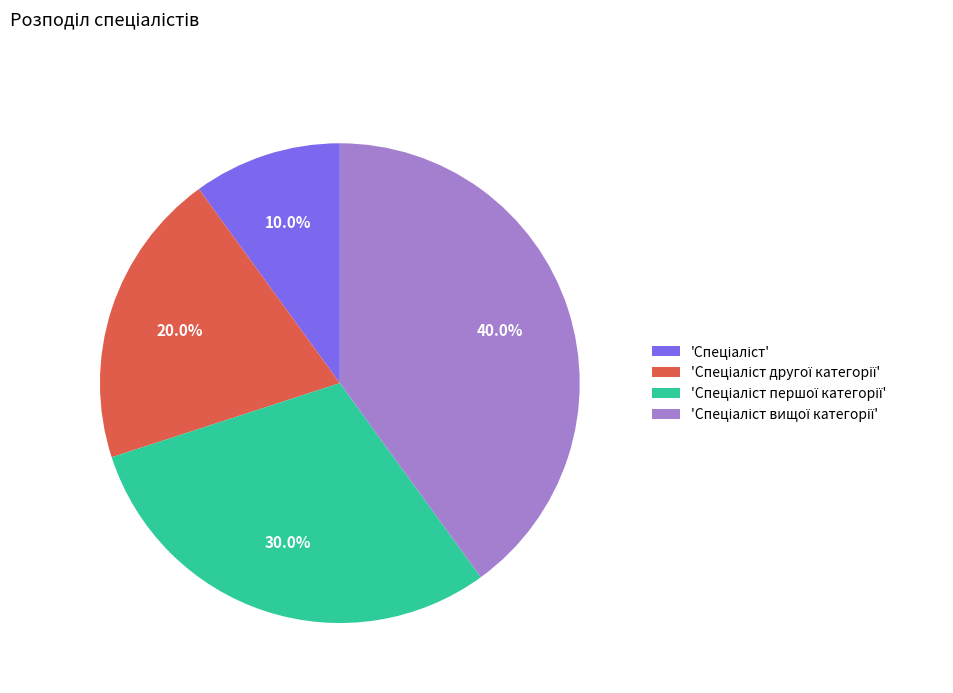

Is there any slice that represents more than half of the pie?

No